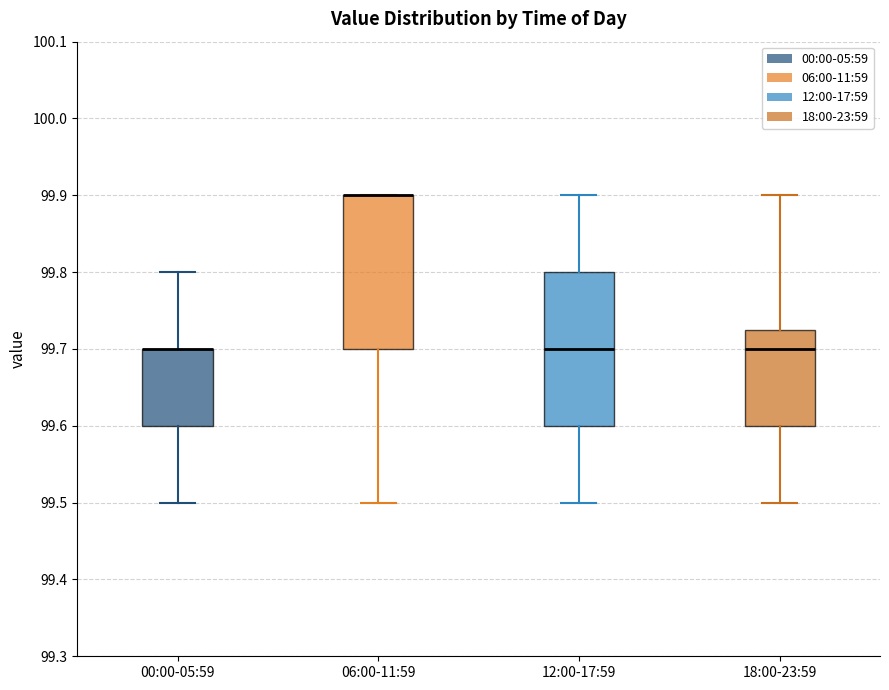

Where does the median line of the box for 12:00-17:59 sit on the y-axis? The values are not printed on the chart, so give them approximately, as read against the axis.

99.70